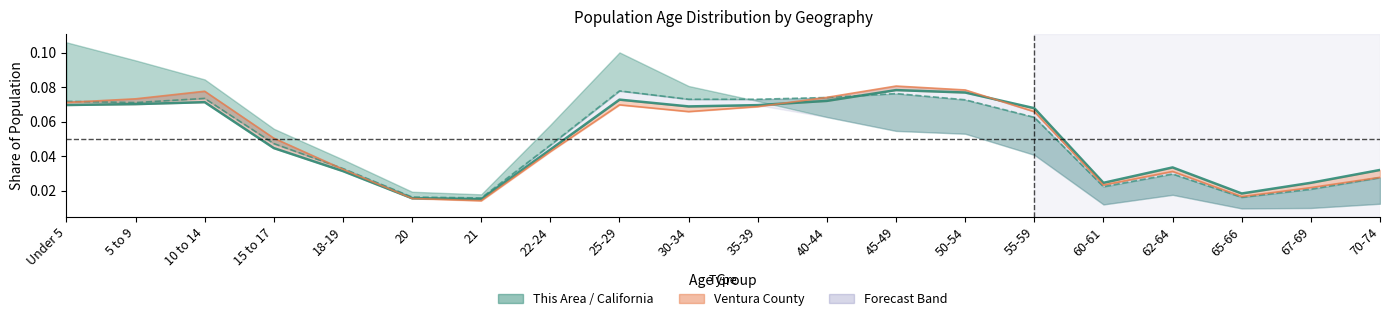

At which category does California reach its first local peak?

10 to 14